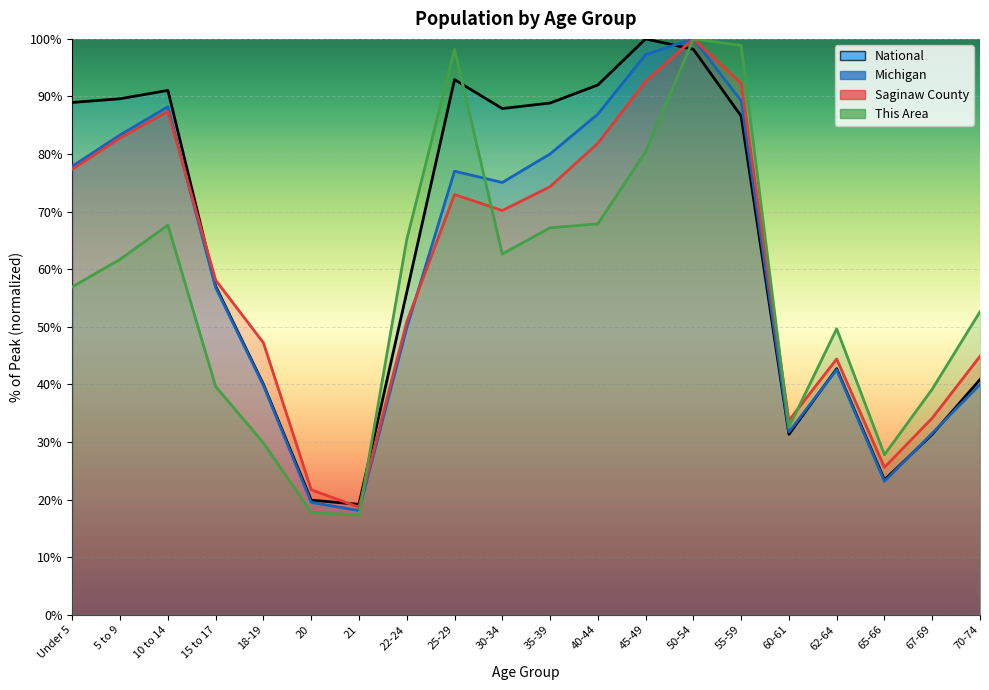

How many interior local valleys does the Michigan series have?

4